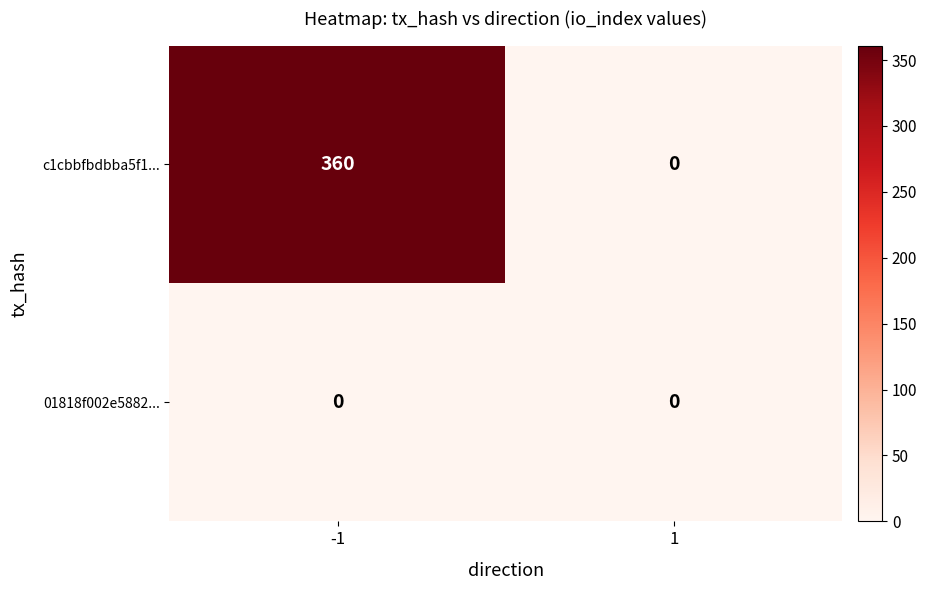

What is the total value across all series at -1?

360